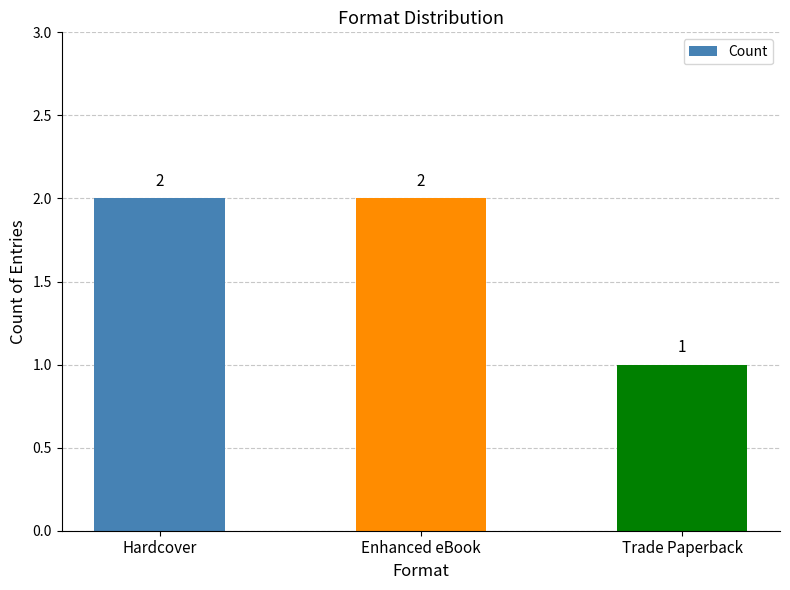

What is the smallest value displayed?

1